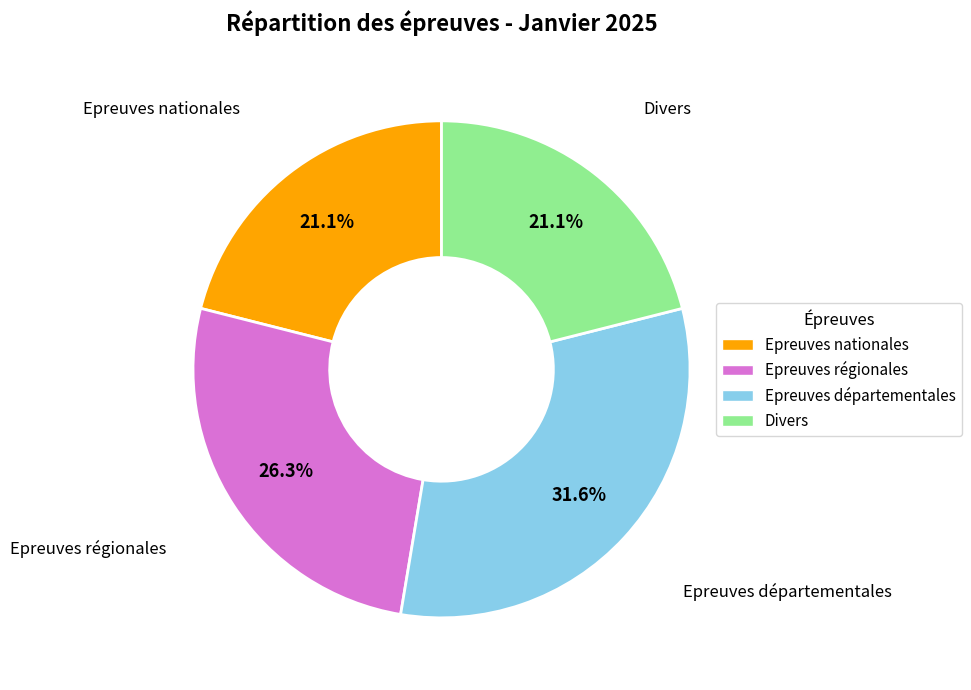

Which slice is the largest?

Epreuves départementales